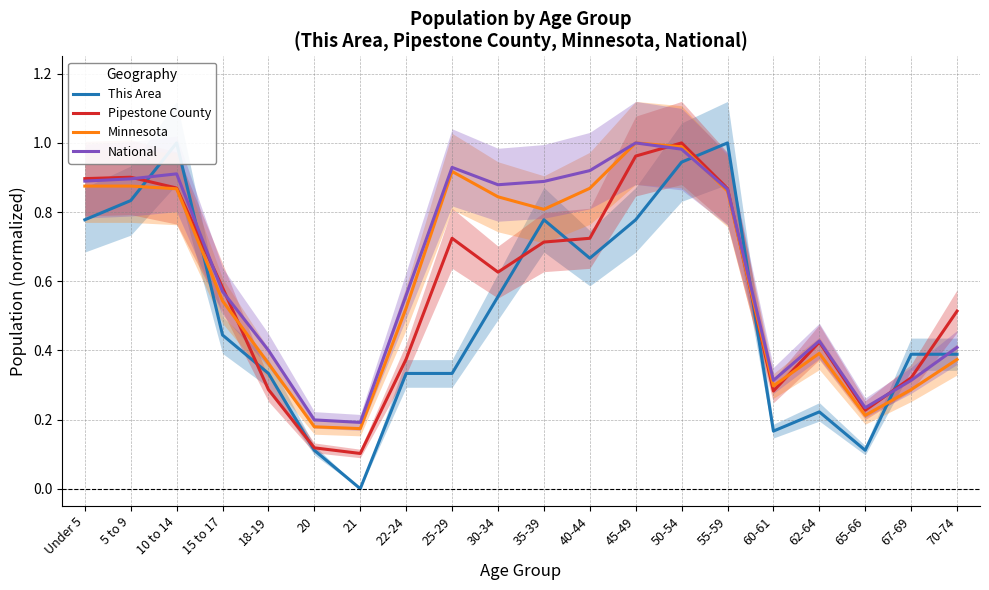

What is the lowest value of the Minnesota series?

0.2